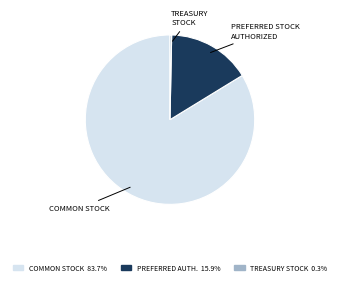

Which slice is the smallest?

TREASURY STOCK